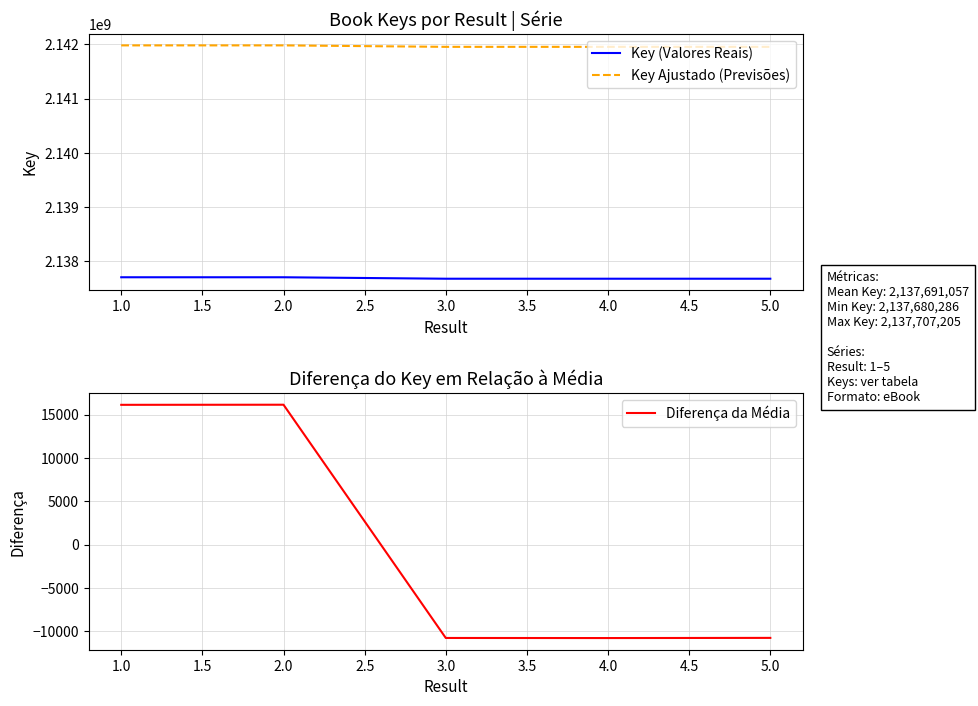

Reading left to right, transcribe all the data shown in this chart.

Key (Valores Reais): 2137707193.0	2137707205.0	2137680296.0	2137680286.0	2137680306.0
Key Ajustado (Previsões): 2141982607.4	2141982619.4	2141955656.6	2141955646.6	2141955666.6
Diferença da Média: 16135.8	16147.8	-10761.2	-10771.2	-10751.2